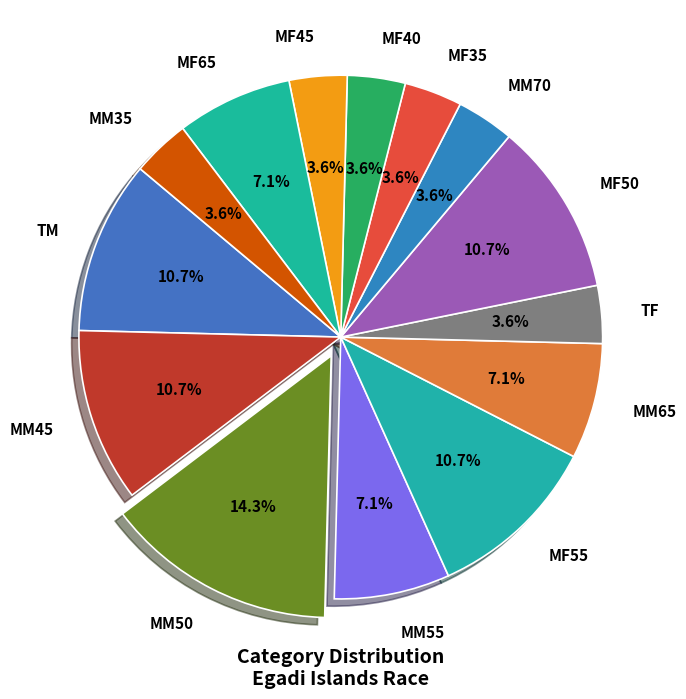

Between MM65 and MF50, which is larger?

MF50